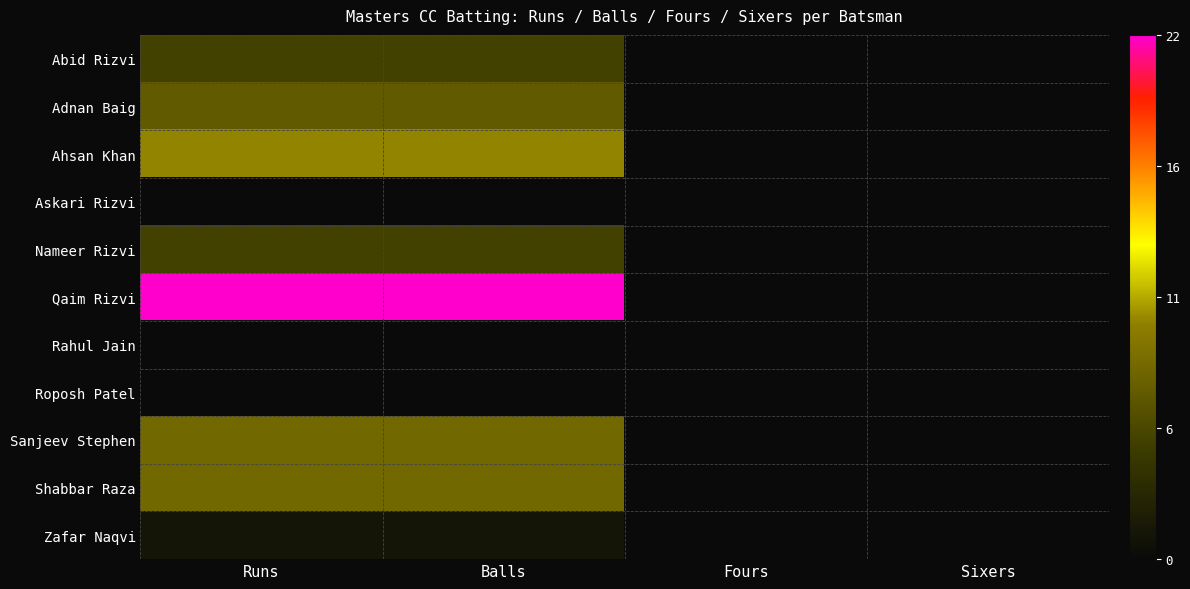

Rank the series at Runs from lowest to highest value.

Askari Rizvi, Rahul Jain, Roposh Patel, Zafar Naqvi, Abid Rizvi, Nameer Rizvi, Adnan Baig, Sanjeev Stephen, Shabbar Raza, Ahsan Khan, Qaim Rizvi